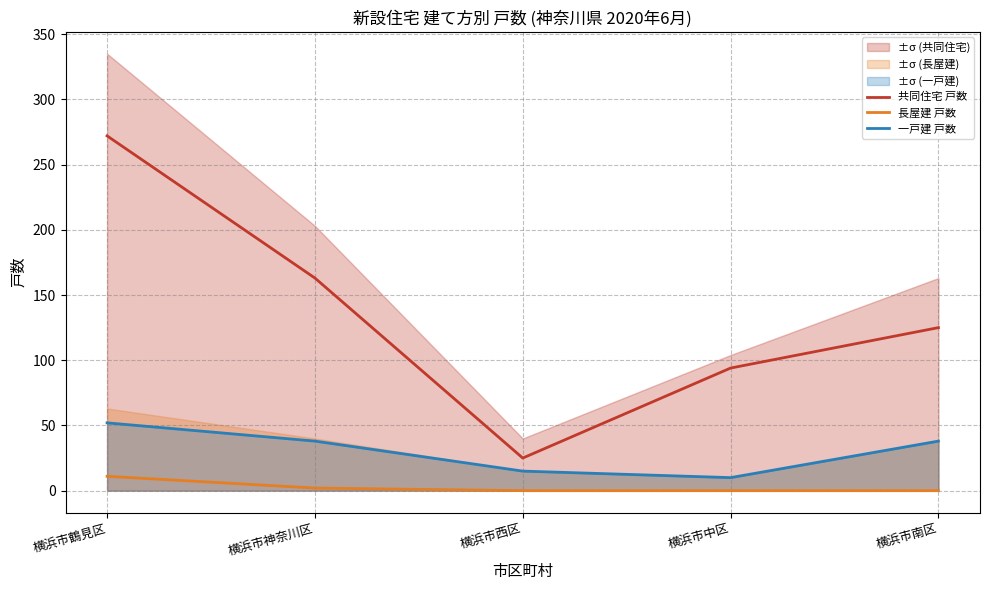

At how many categories does at least one series exceed 99?

3